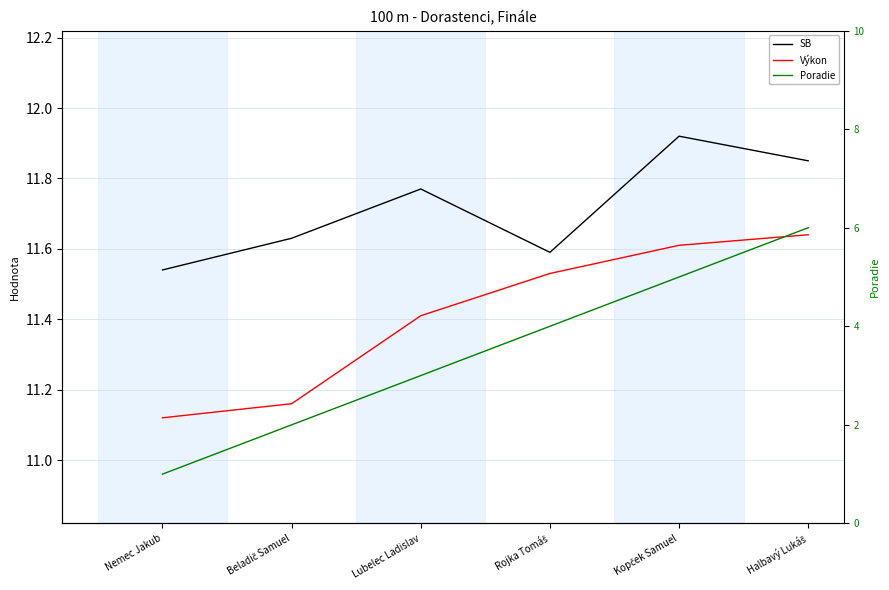

True or false: SB and Výkon intersect in this chart.

False